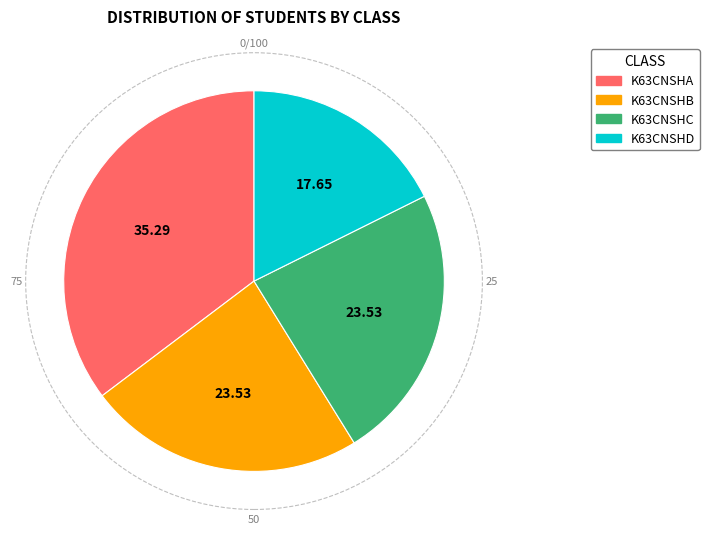

The K63CNSHD slice represents 12% of the pie. True or false?

False